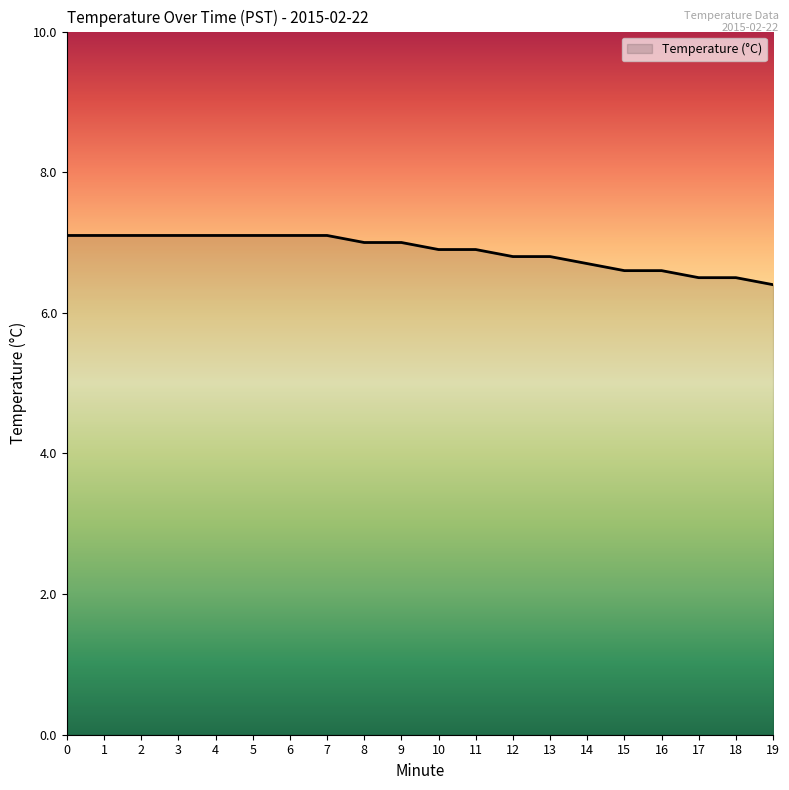

At which category does the chart reach its minimum across all series?

19